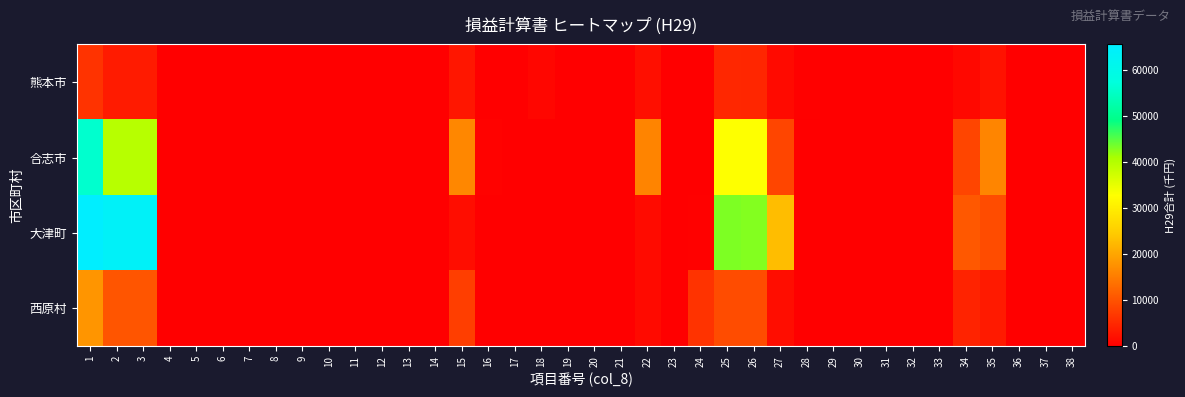

At 34, list the series in order from smallest to largest.

熊本市, 西原村, 合志市, 大津町